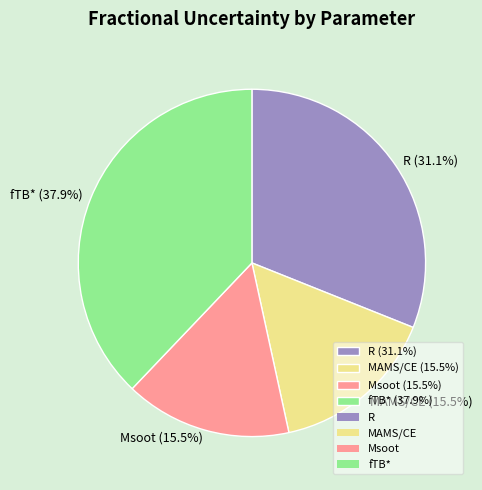

Combined, do MAMS/CE (15.5%) and R (31.1%) account for over 50%?

No